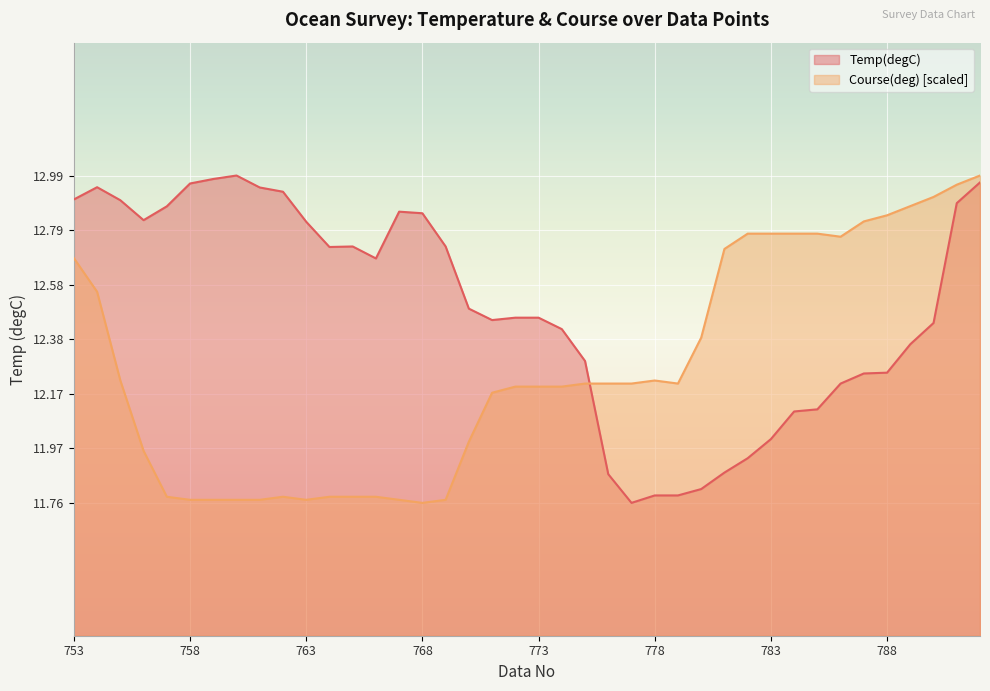

After their last crossing, which series has the higher values: Course(deg) or Temp(degC)?

Course(deg)